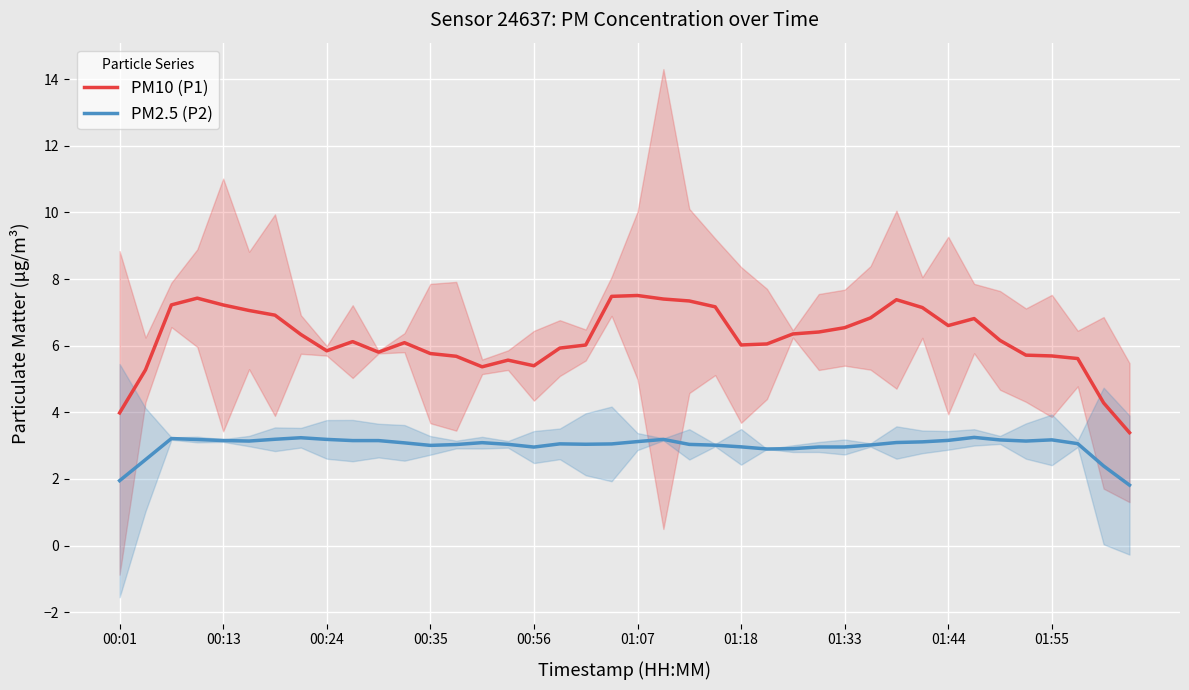

What is the minimum value for PM10 (P1)?

3.4